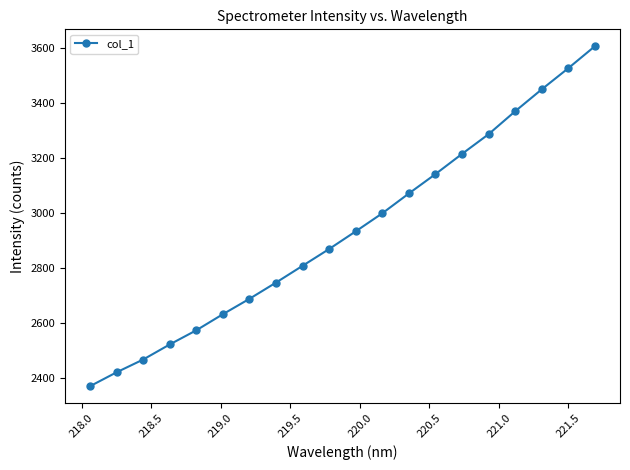

True or false: the data has more than 0 interior local peaks.

False